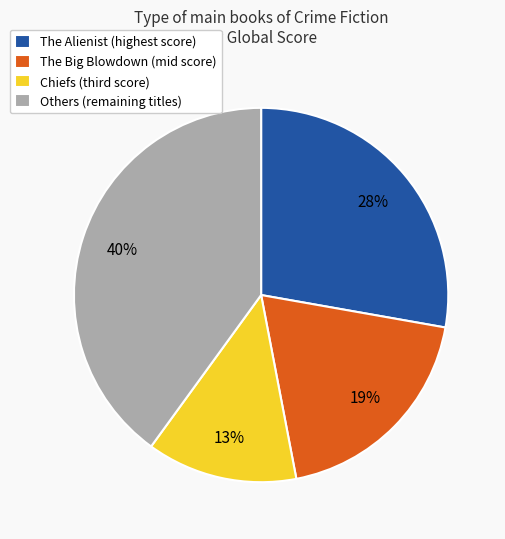

To the nearest percent, what is the difference between the largest and smallest slice percentages?

27%